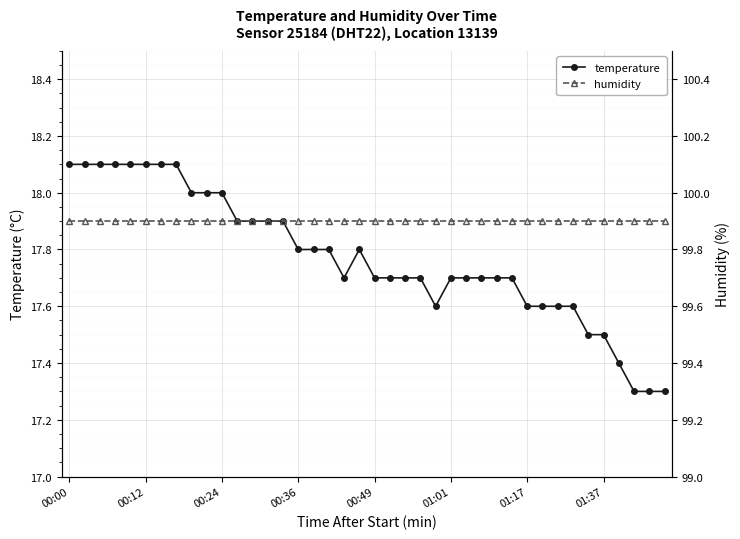

What is the lowest value of the humidity series?

99.9